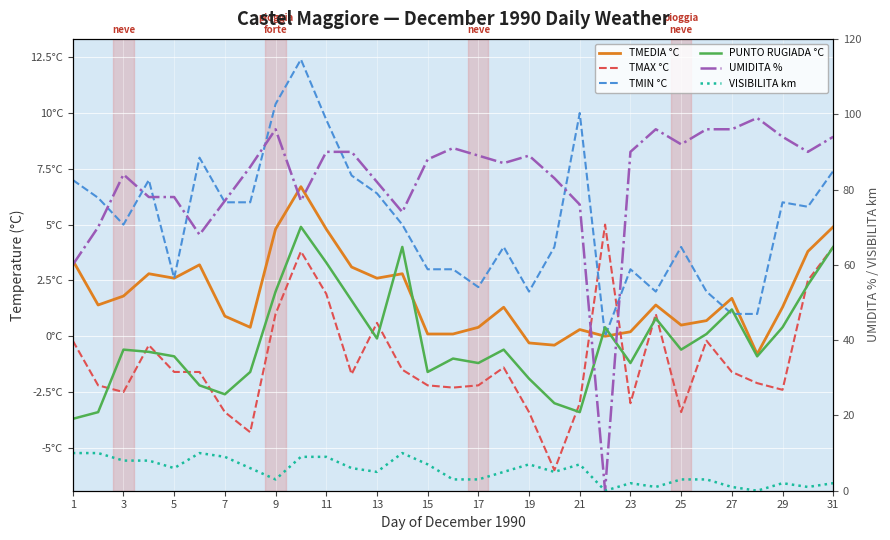

What is the highest value of the TMIN °C series?

12.4